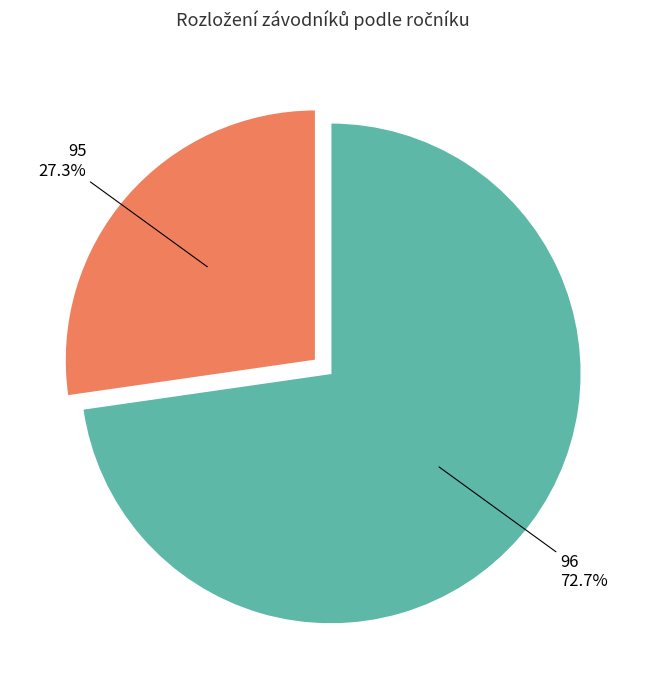

Is there any slice that represents more than half of the pie?

Yes